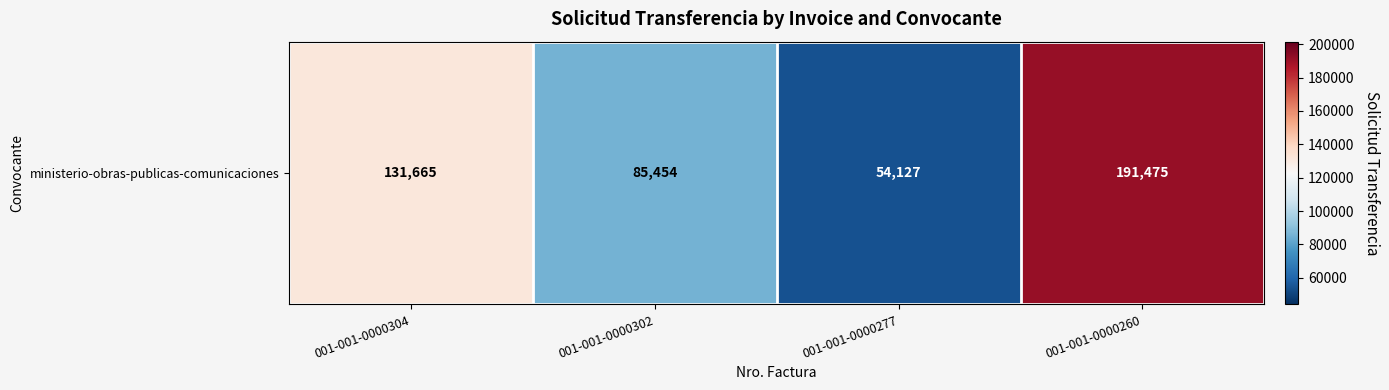

Reading right to left, list all the values displayed in this chart.

001-001-0000260=191475	001-001-0000277=54127	001-001-0000302=85454	001-001-0000304=131665